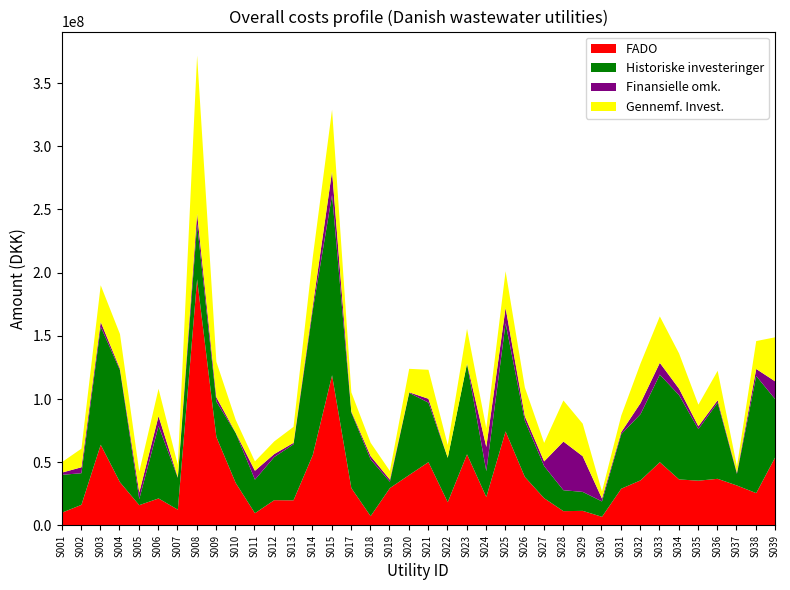

What are all the series names shown in the legend?

FADO, Historiske investeringer, Finansielle omk., Gennemf. Invest.